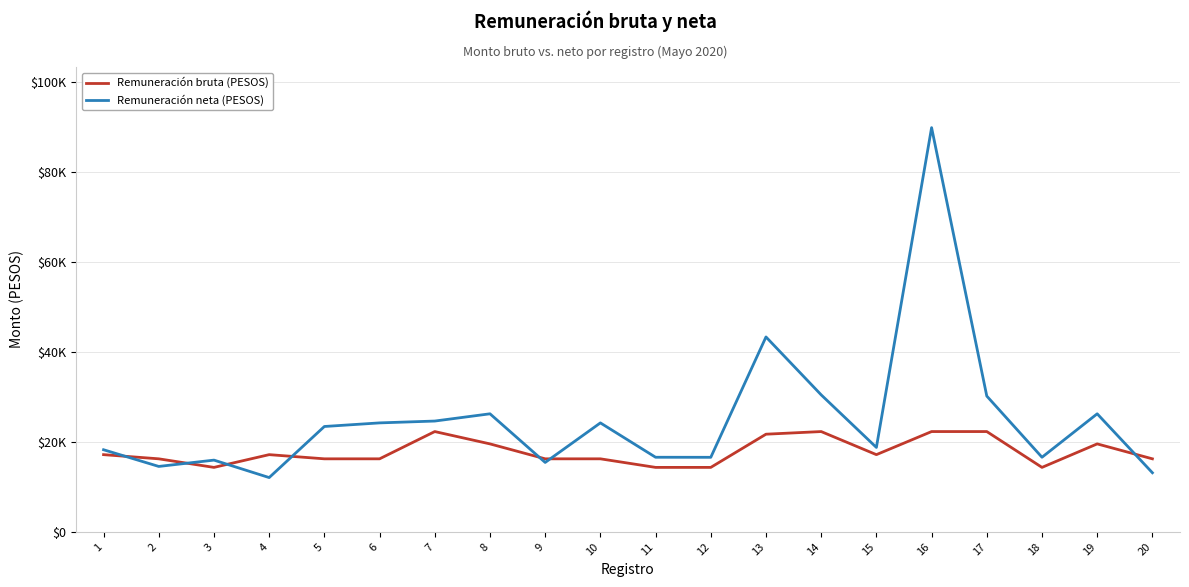

What is the difference between the highest and lowest values at 12?

2240.3